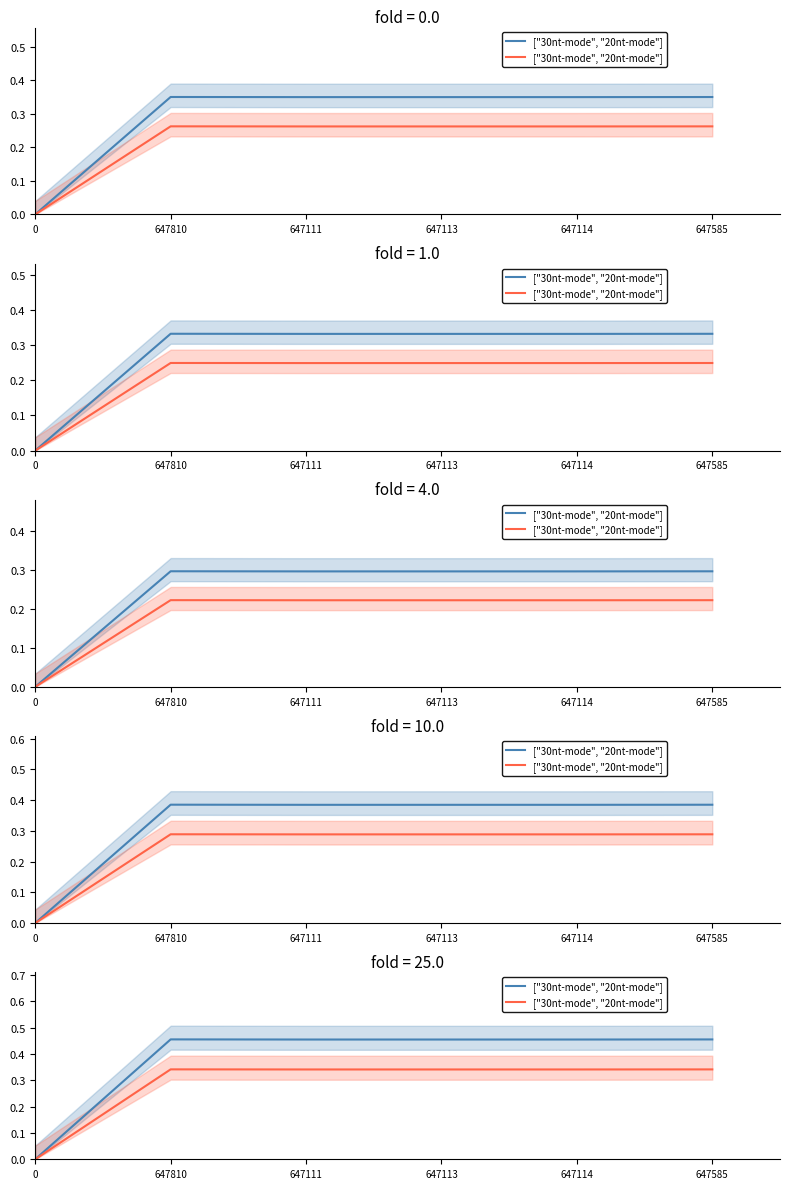

What is the difference between the maximum and minimum values?

0.3